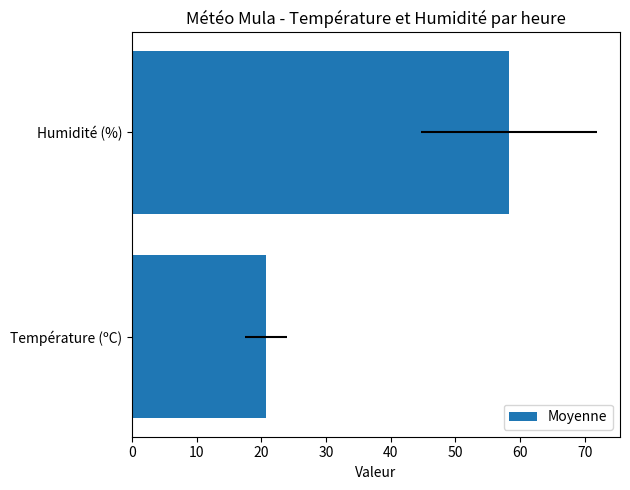

What is the value of the 1st bar from the left?

20.7